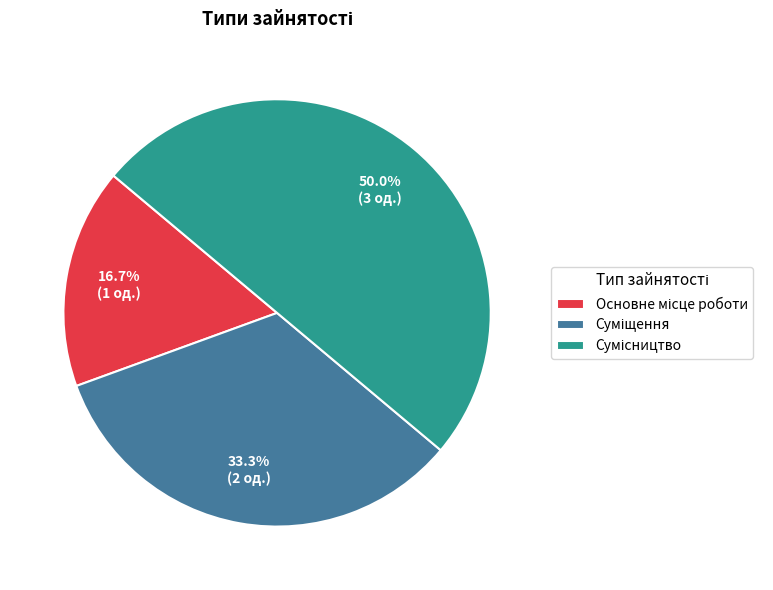

Is Суміщення the majority of the pie?

No